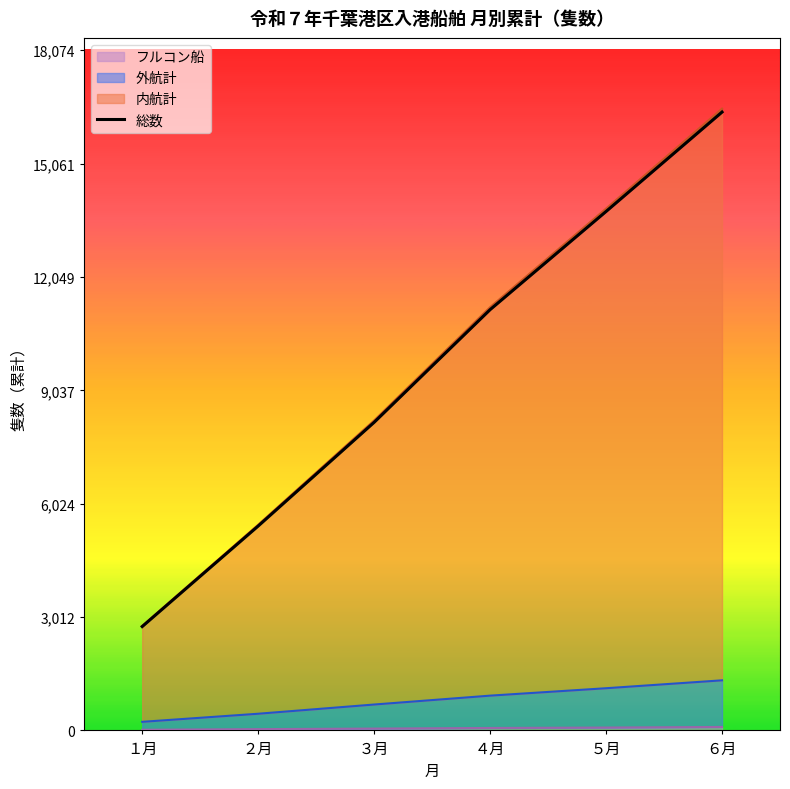

Reading right to left, what are all the values shown in this chart?

６月=16431	５月=13790	４月=11181	３月=8187	２月=5431	１月=2760